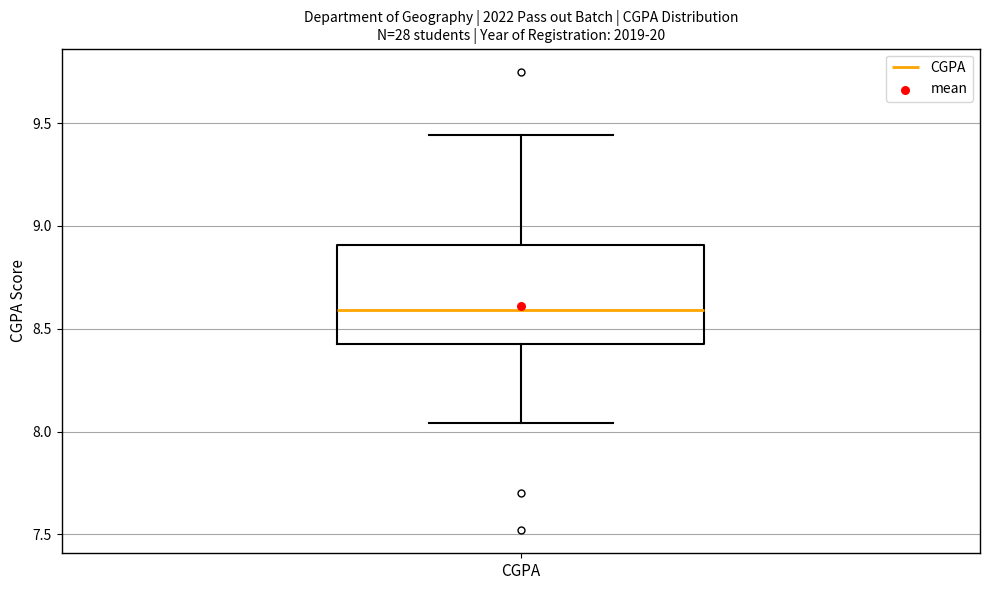

Read this box plot against the y-axis: the position of the median line, the range covered by the box, and the ends of both whiskers. The values are not printed on the chart, so give them approximately, as read against the axis.

median 8.60, box 8.45 to 8.90, whiskers 8.05 to 9.45